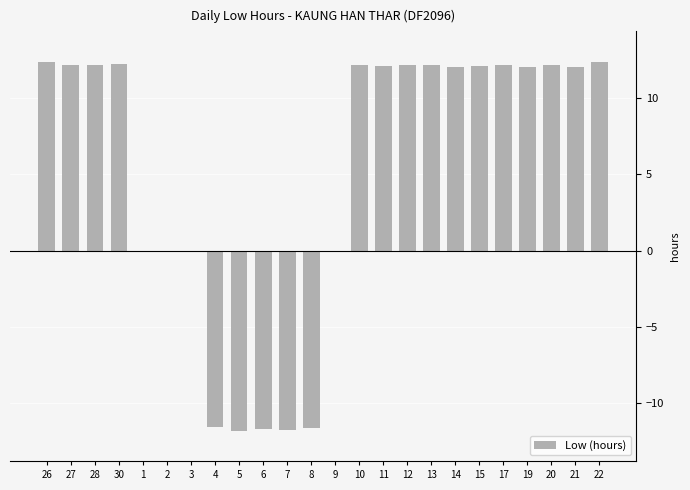

What is the ratio of the value at 21 to the value at 22?

1.0